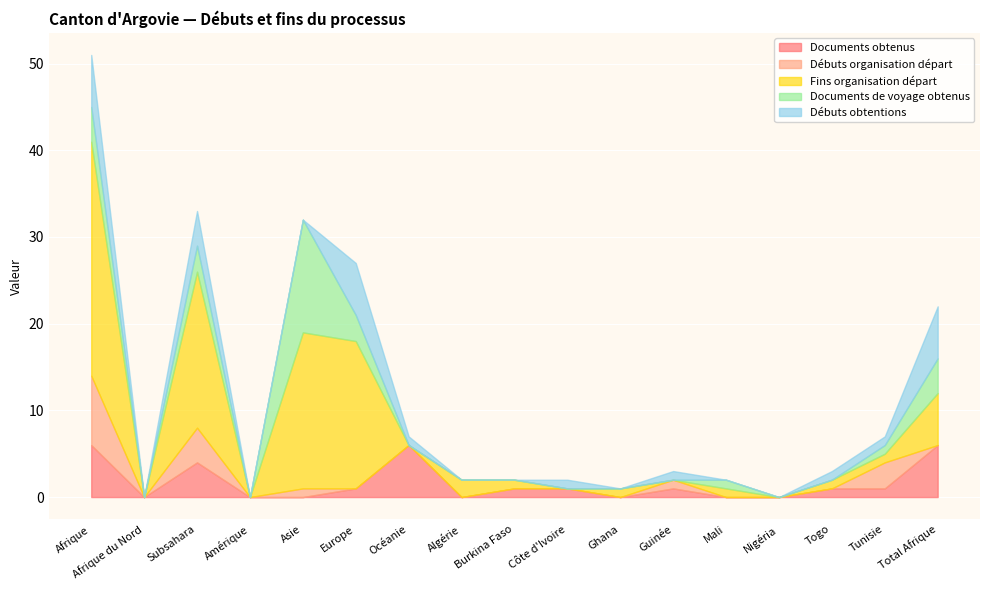

What is the difference between the Fins organisation départ values at Asie and Burkina Faso?

17